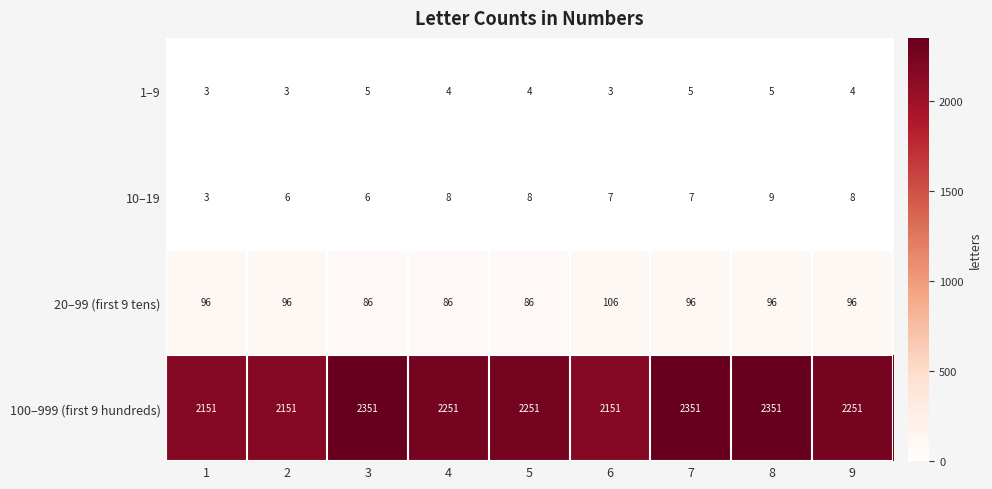

What is the spread (max minus min) of values at 4?

2247